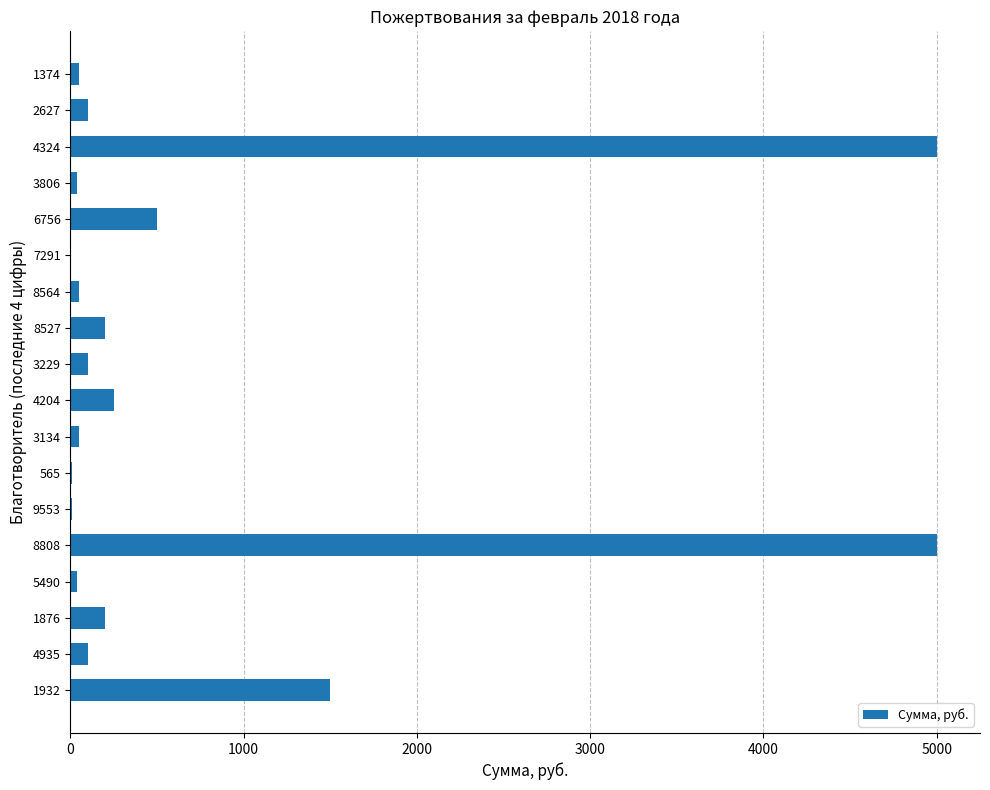

What is the change in value from 4204 to 4324?

+4750